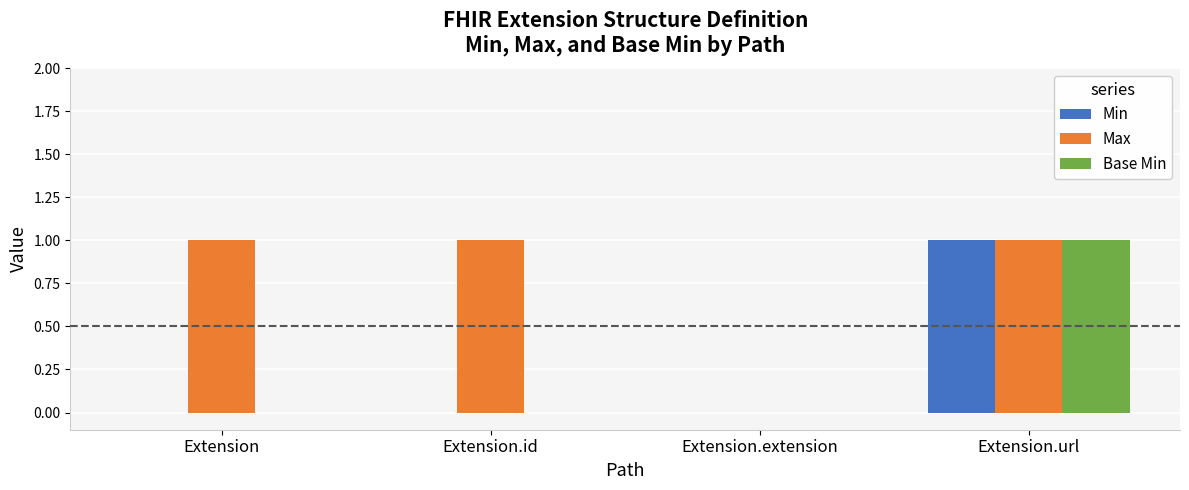

Is it true that Min equals -1 at Extension.extension?

False